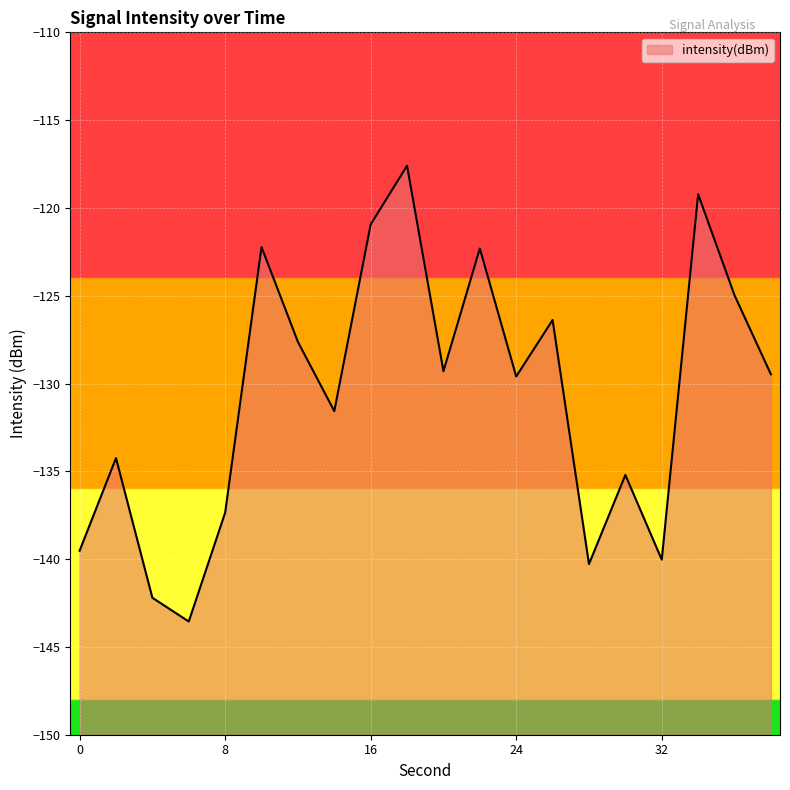

What is the sum of all values?

-2613.6